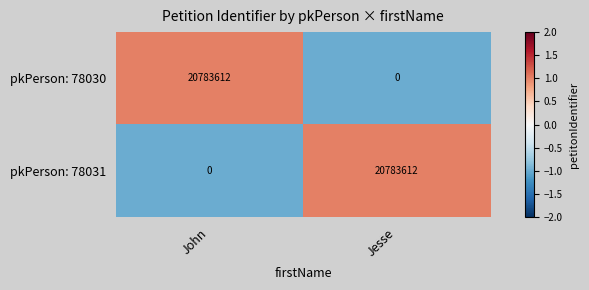

How many values in the pkPerson: 78030 series are below 20783612?

1